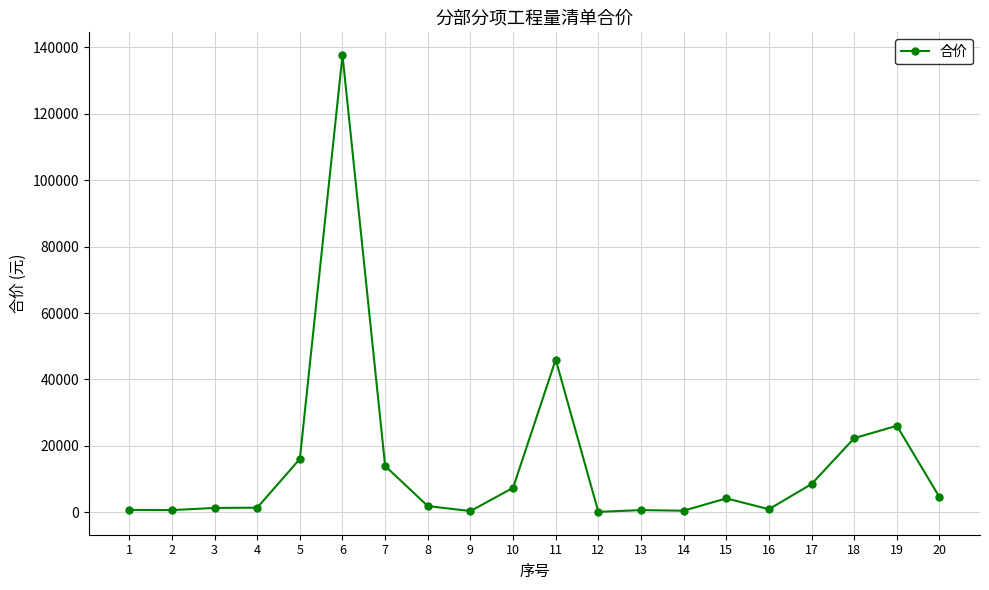

What is the maximum value shown in the chart?

137604.1